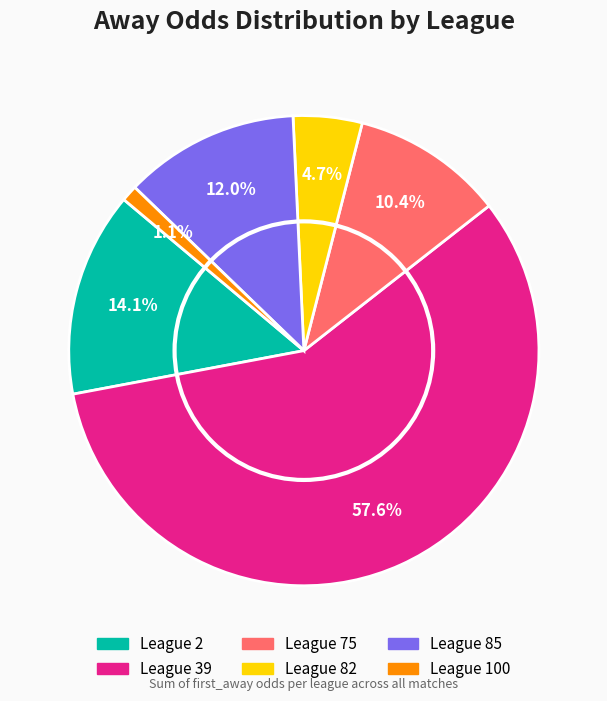

Is there any slice that represents more than half of the pie?

Yes